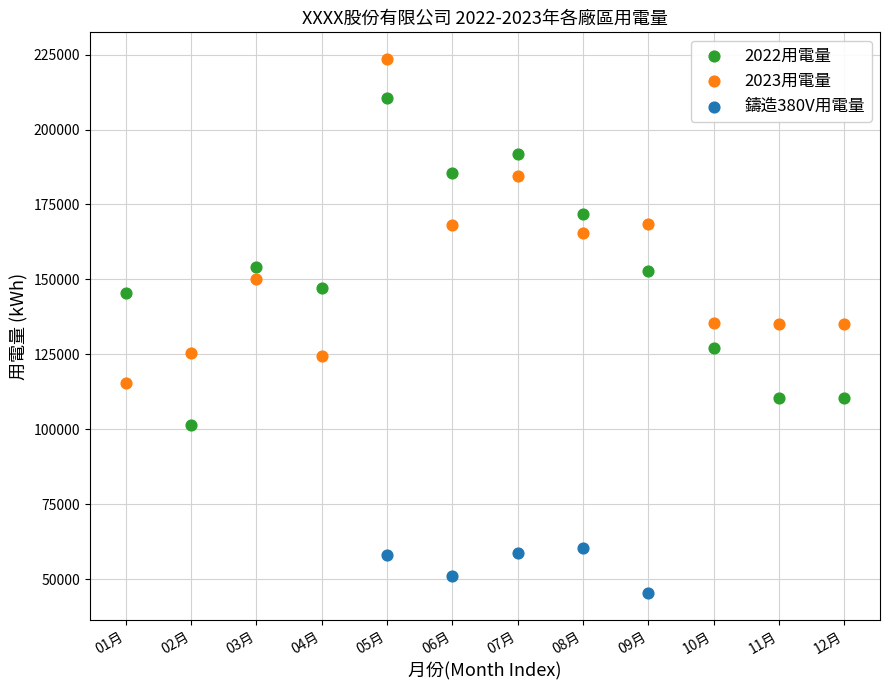

Which series contains the lowest Y value?

鑄造380V用電量